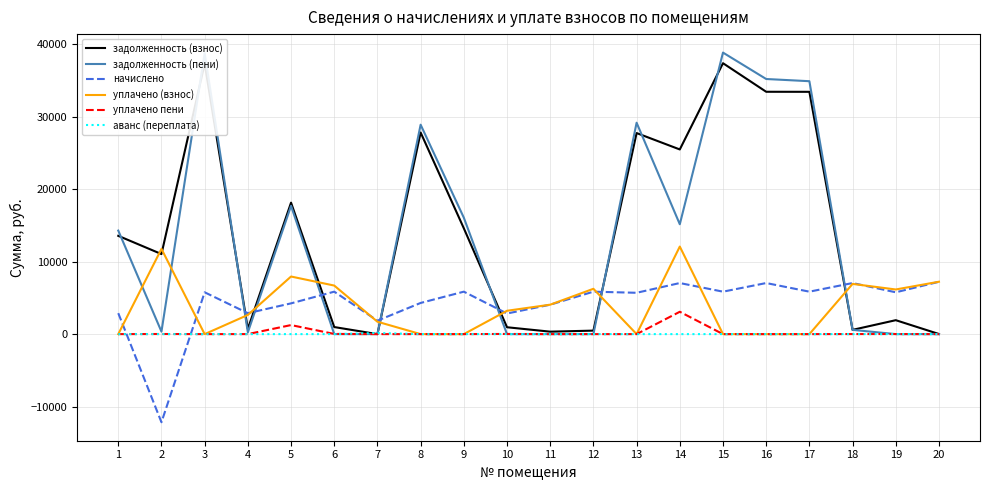

The value of аванс (переплата) at 11 is 0.0. True or false?

True